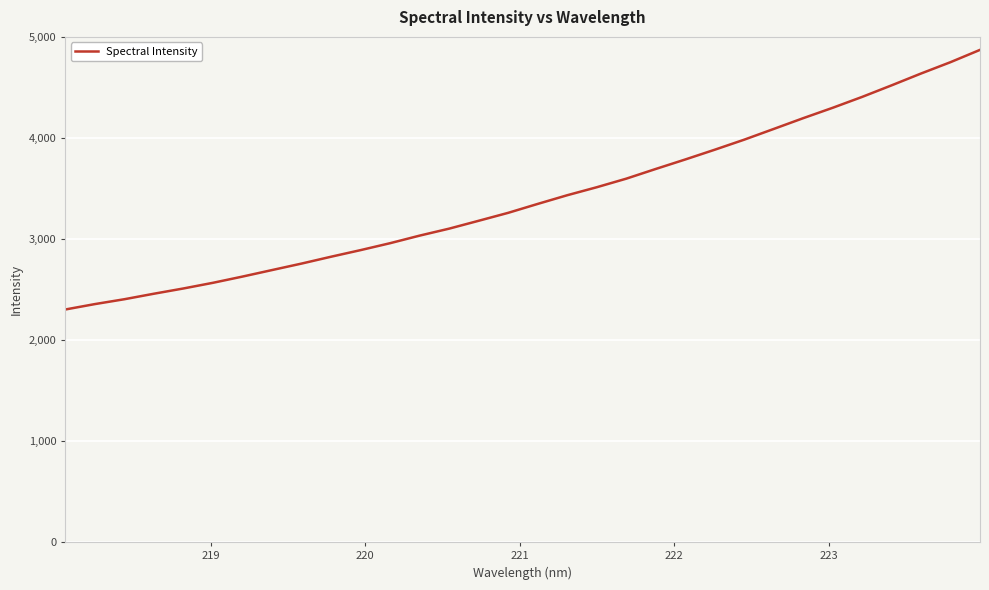

What is the greatest value displayed?

4876.1